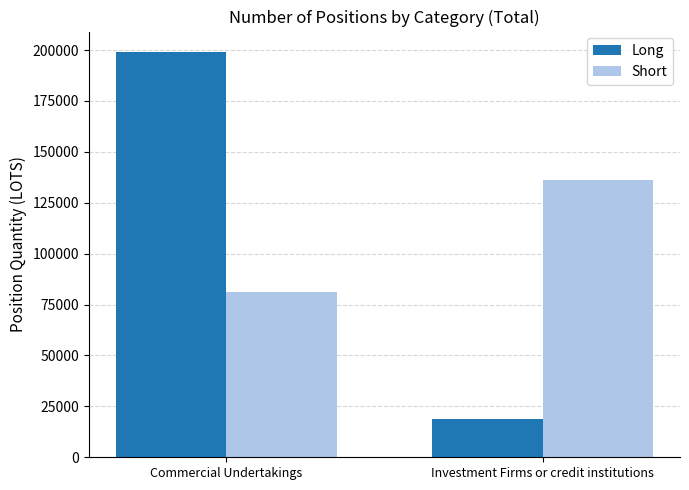

Does the chart contain stacked bars?

No